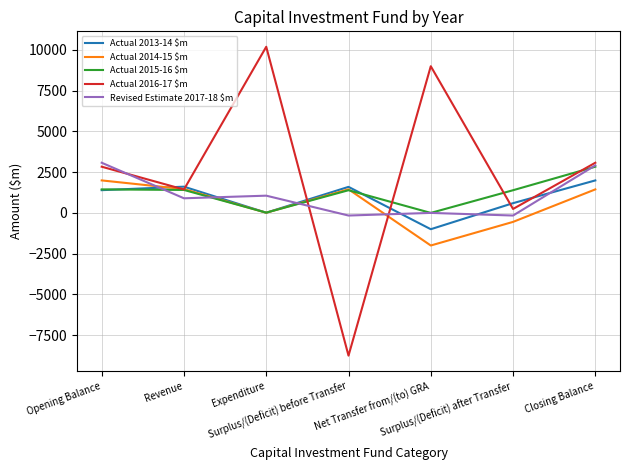

What is the difference between the maximum and minimum values in the Actual 2015-16 $m series?

2835